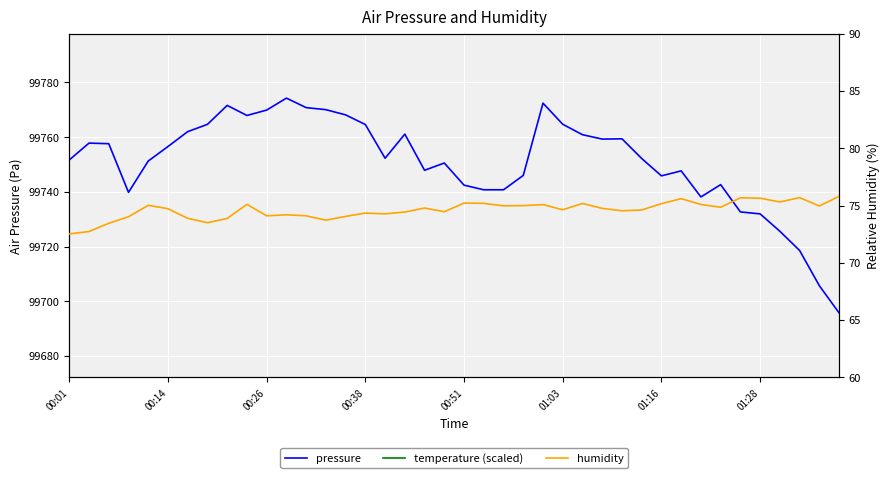

What is the minimum value for pressure?

99695.8